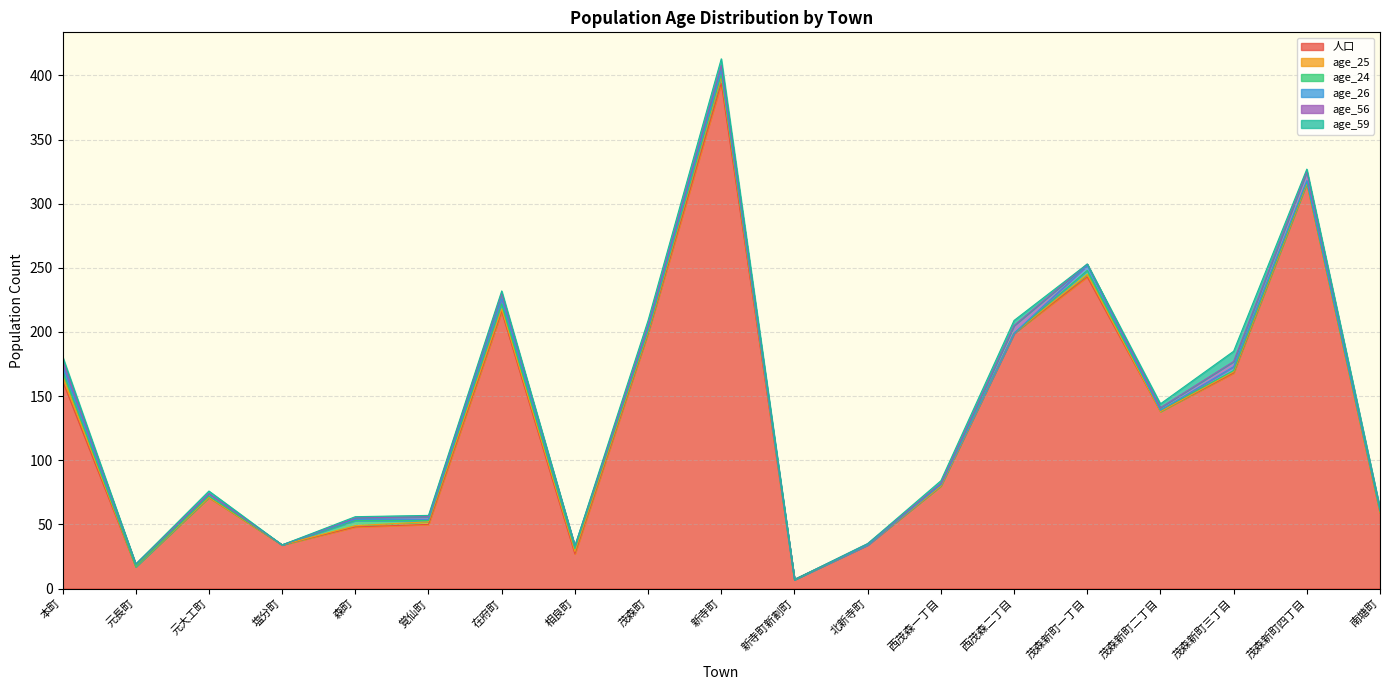

Which series ends up on top after the final intersection of age_56 and age_25?

age_56